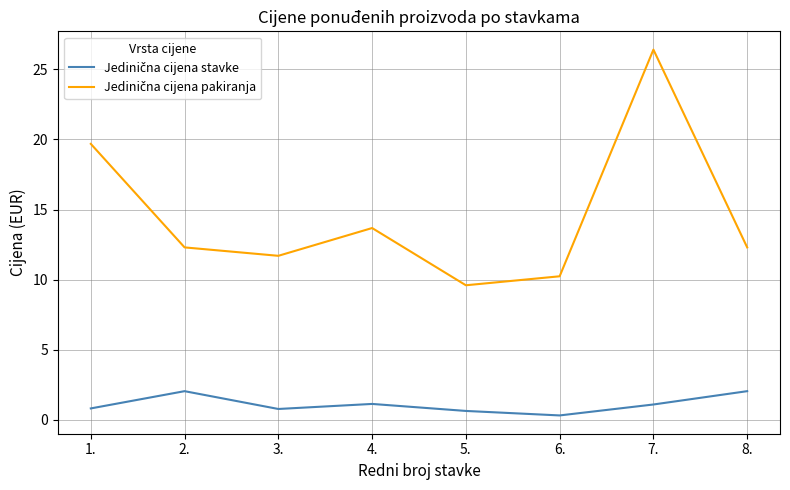

At which category is the sum across all series the highest?

7.